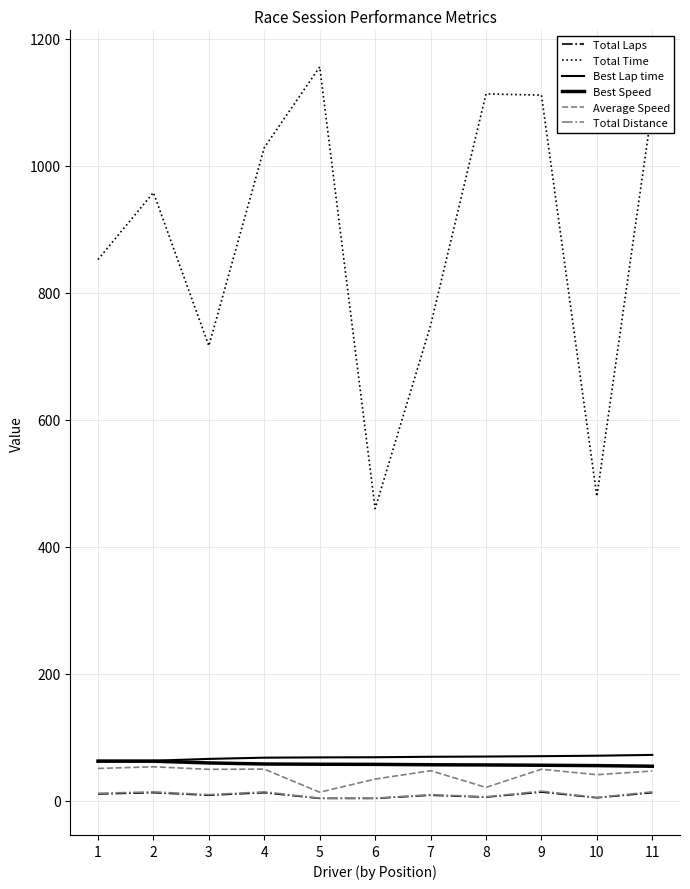

How many lines are shown in the chart?

6